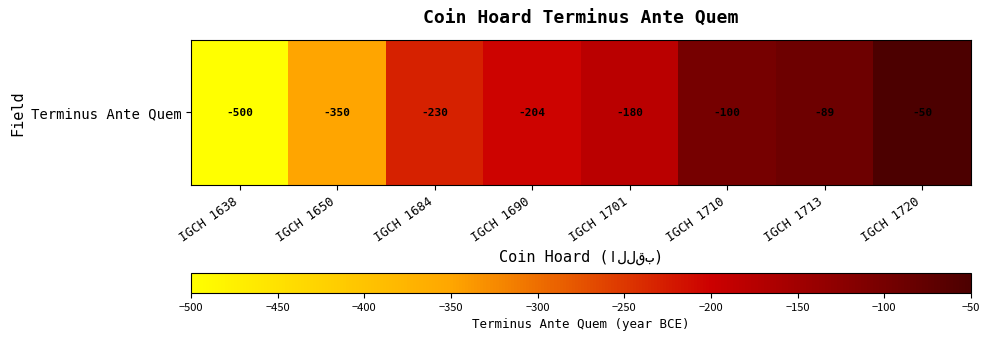

How many distinct data groups are displayed?

1